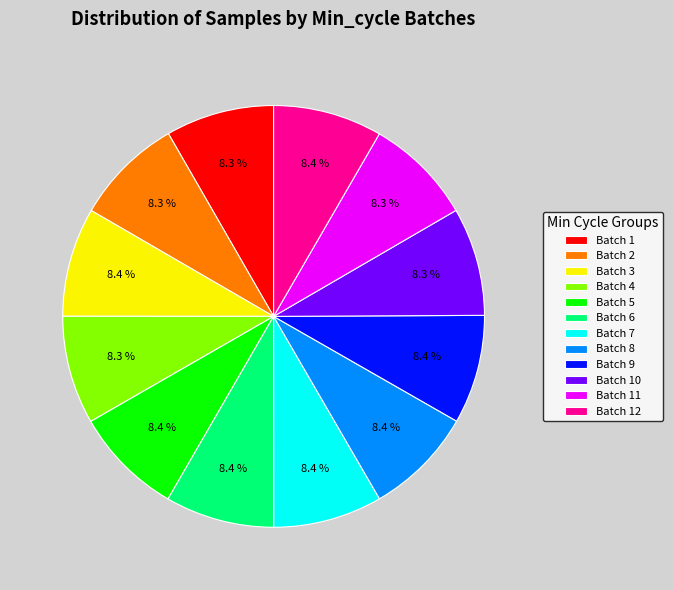

What is the total percentage of Batch 3 and Batch 8?

16.7%